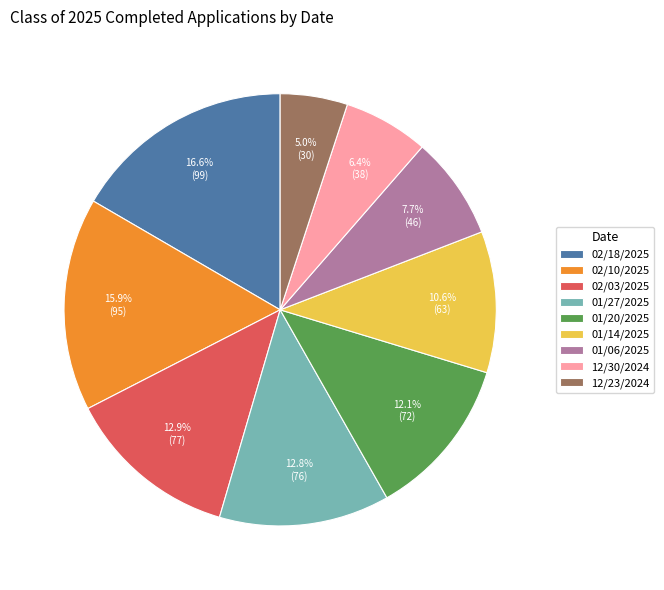

Is there any slice that represents more than half of the pie?

No